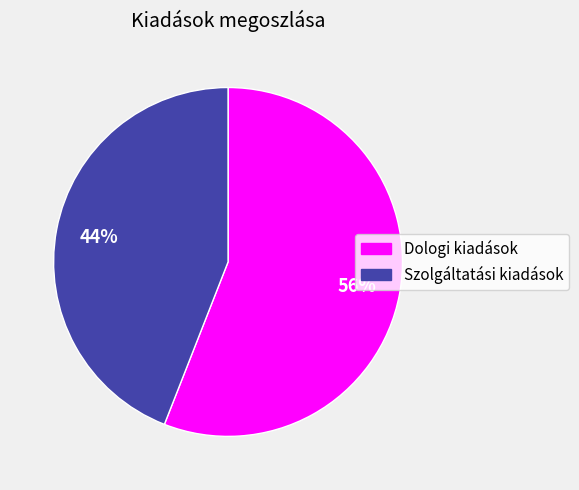

The Dologi kiadások slice represents 69% of the pie. True or false?

False